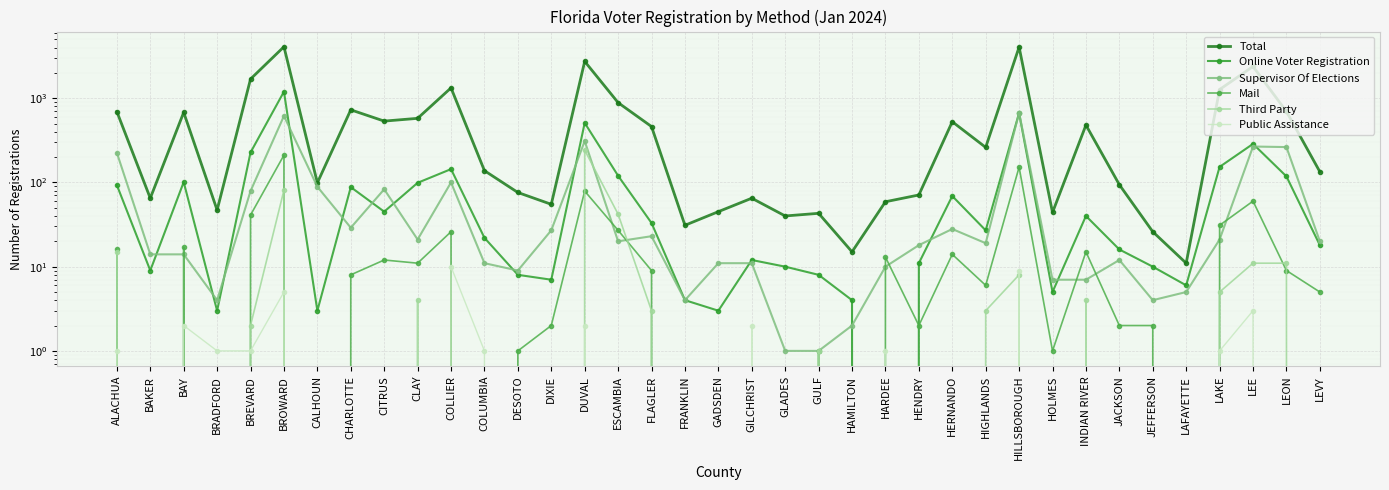

What are all the series names shown in the legend?

Total, Online Voter Registration, Supervisor Of Elections, Mail, Third Party, Public Assistance